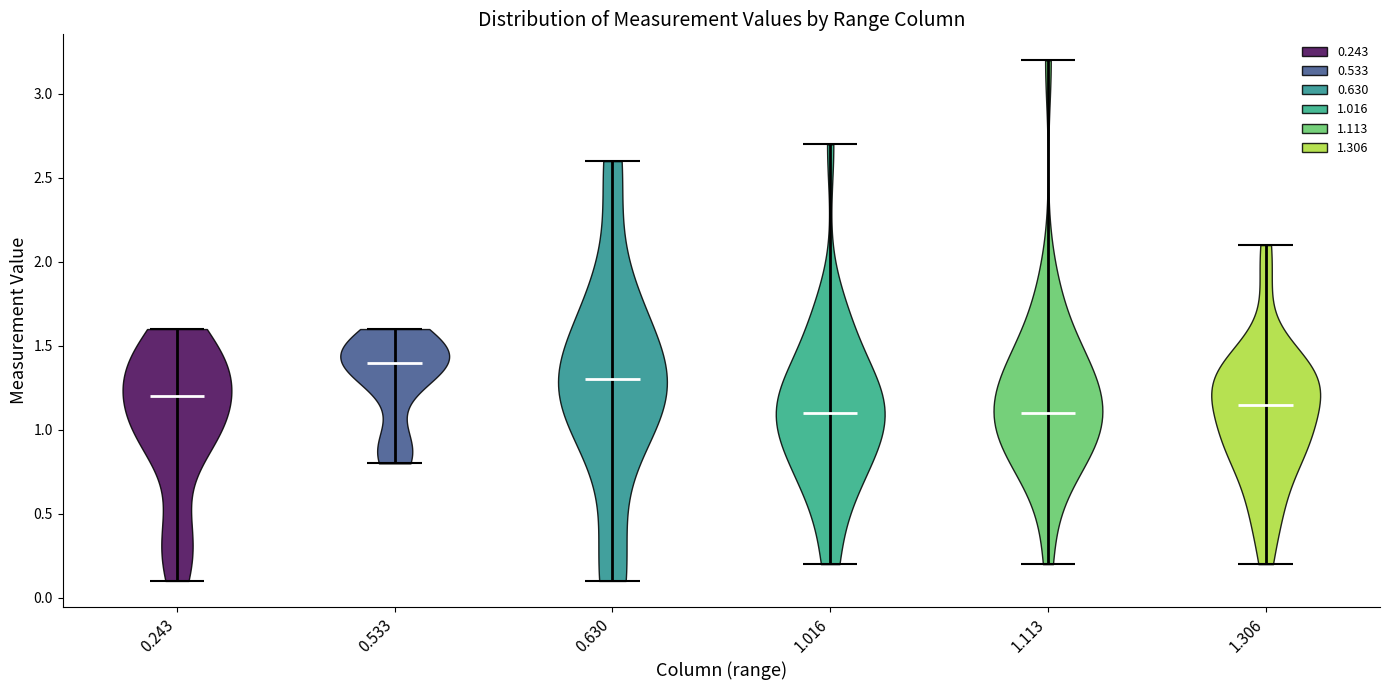

Which violin has the highest median line?

0.533